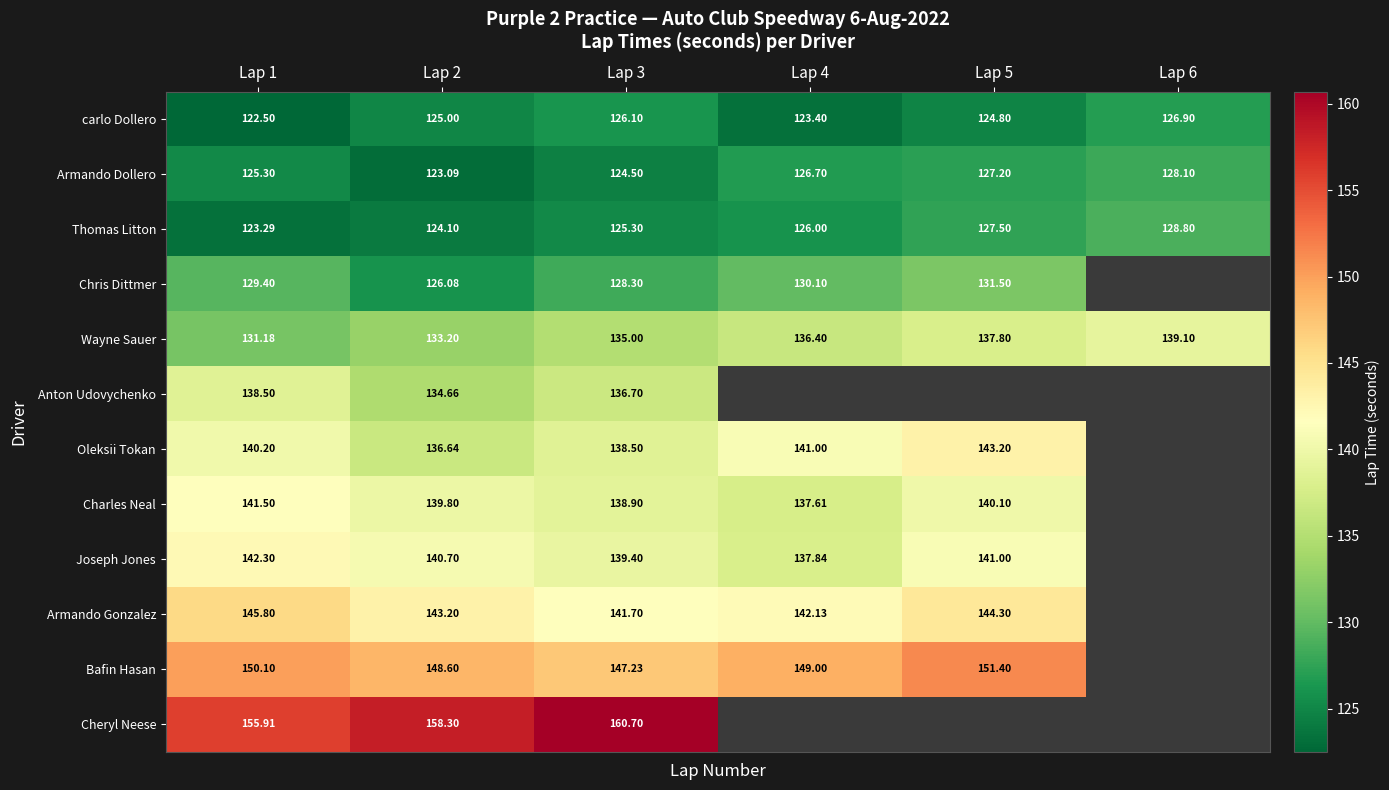

Rank the series by their maximum value, from lowest to highest.

carlo Dollero, Armando Dollero, Thomas Litton, Chris Dittmer, Anton Udovychenko, Wayne Sauer, Charles Neal, Joseph Jones, Oleksii Tokan, Armando Gonzalez, Bafin Hasan, Cheryl Neese